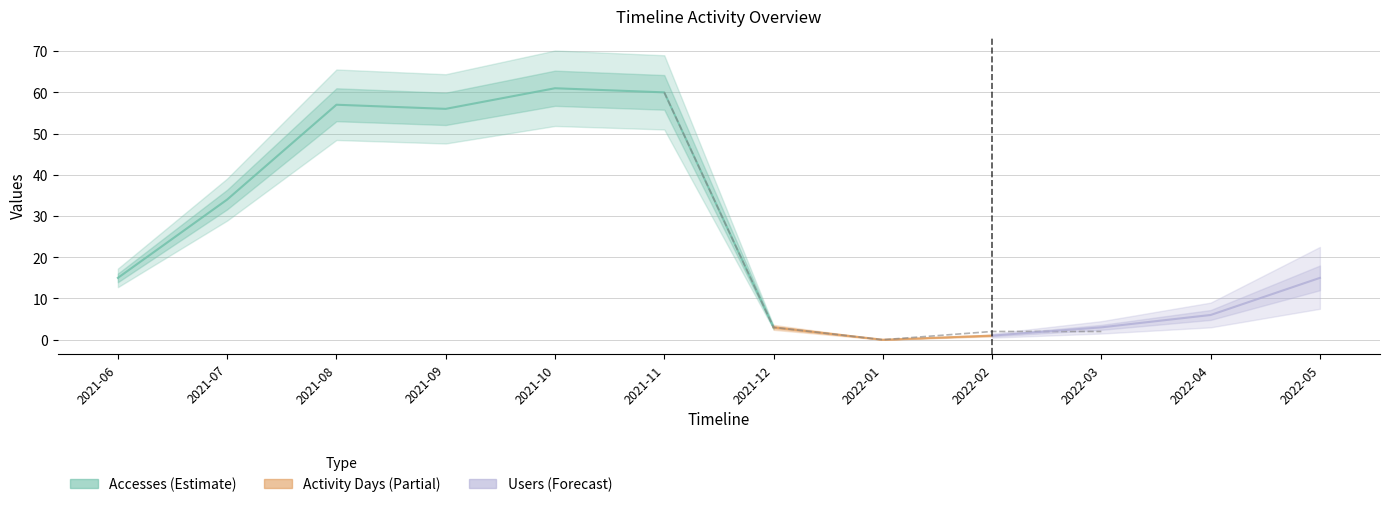

True or false: Accesses and Activity Days intersect in this chart.

False